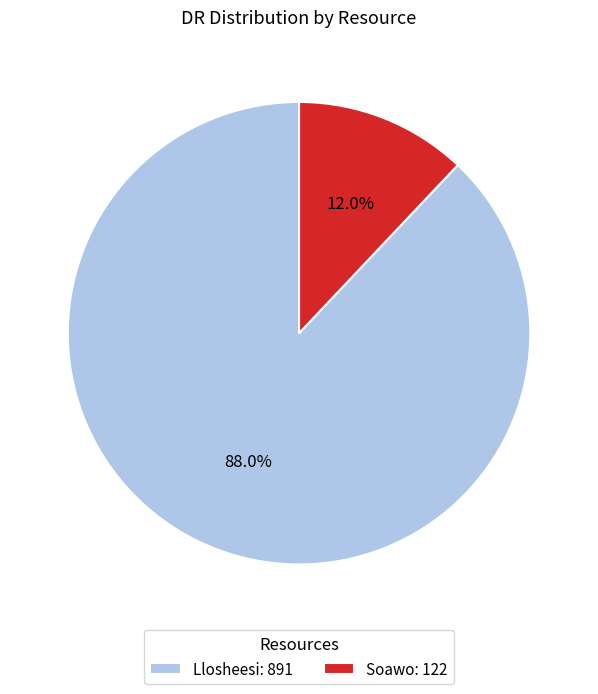

Approximately how many times larger is the value at Llosheesi compared to Soawo?

7.3